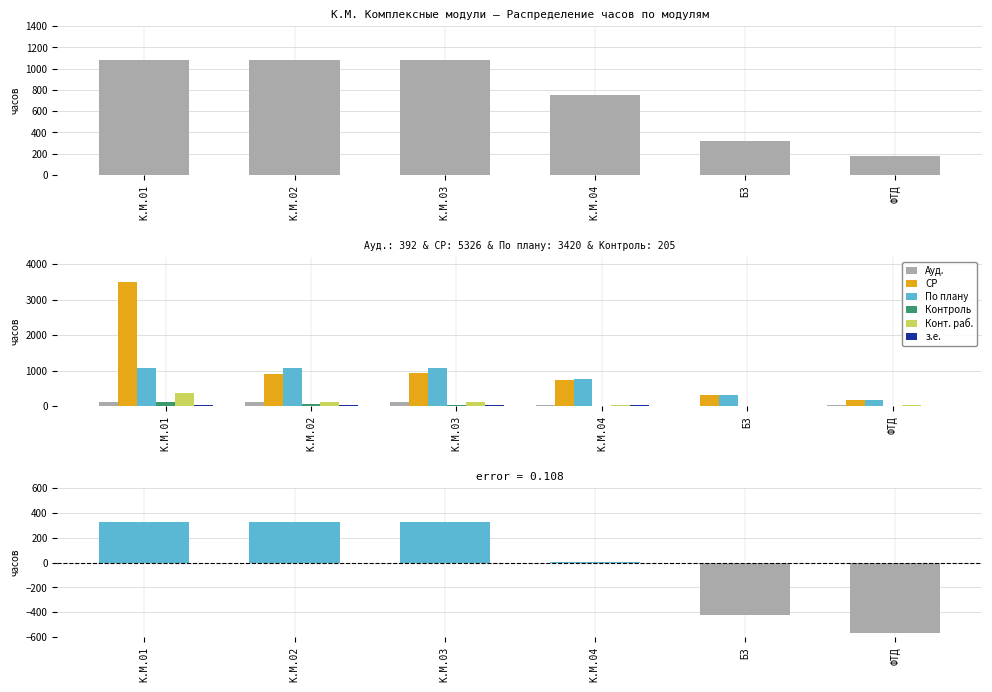

True or false: СР has a value of 557 at Б3.

False